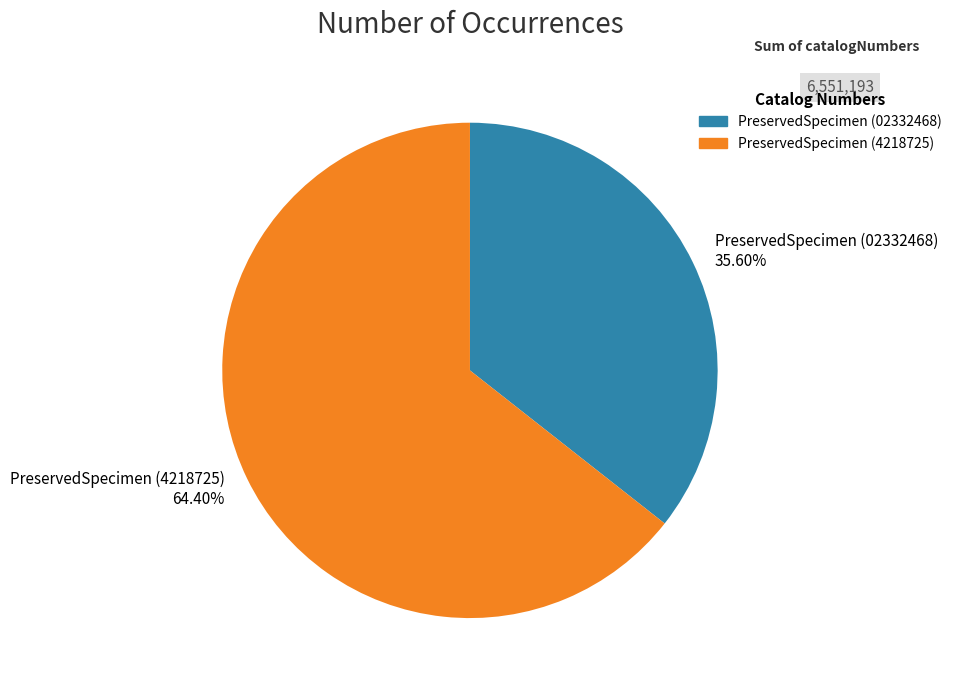

Which slice is the smallest?

PreservedSpecimen (02332468) 35.60%